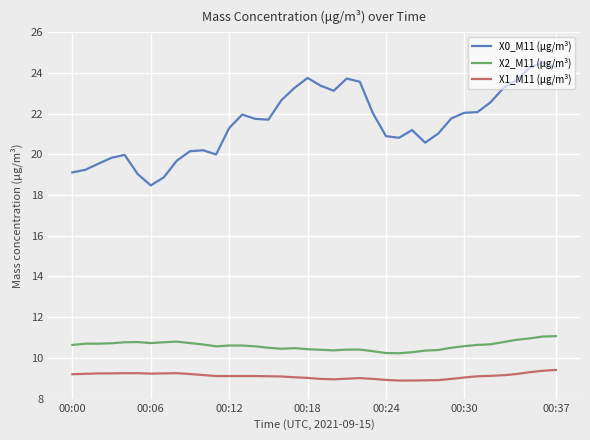

How many lines are shown in the chart?

3